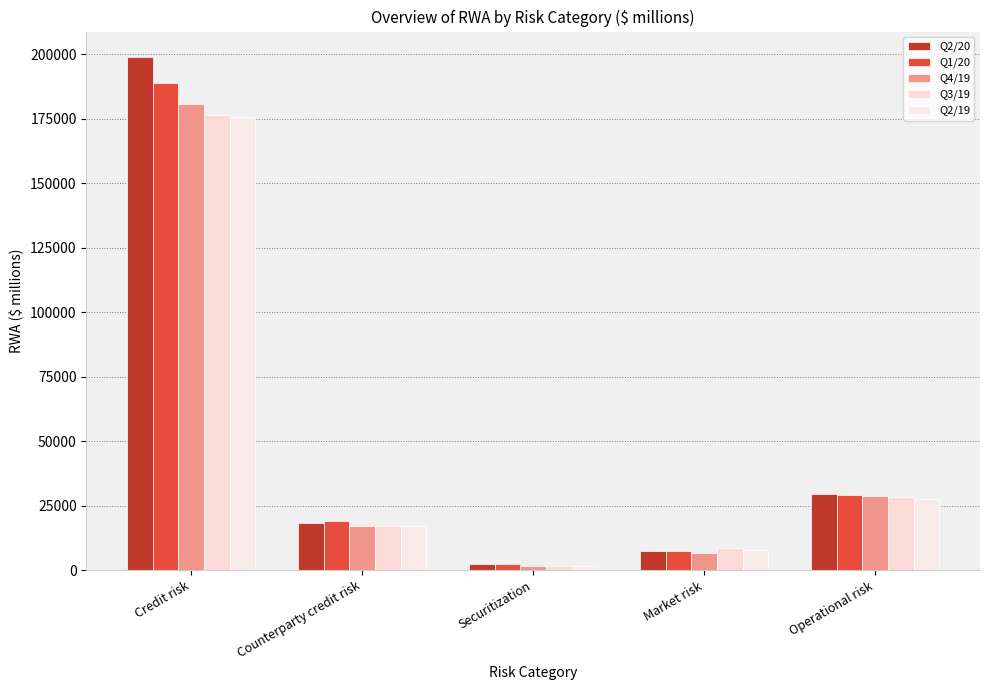

Which series changed the most between Counterparty credit risk and Securitization?

Q1/20